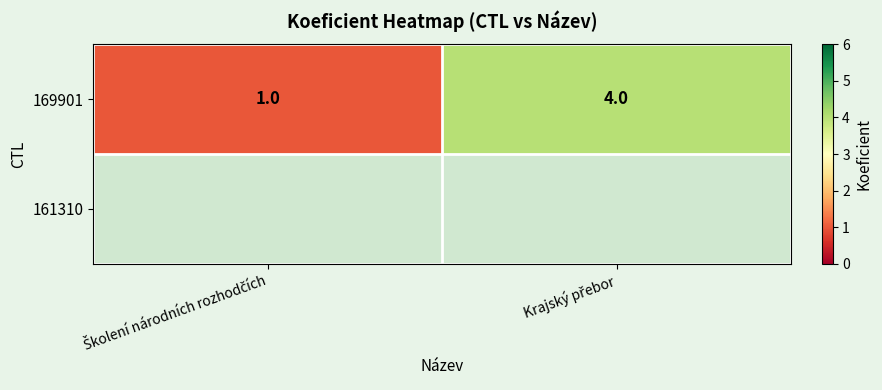

Which category has the lowest value across all series?

Školení národních rozhodčích